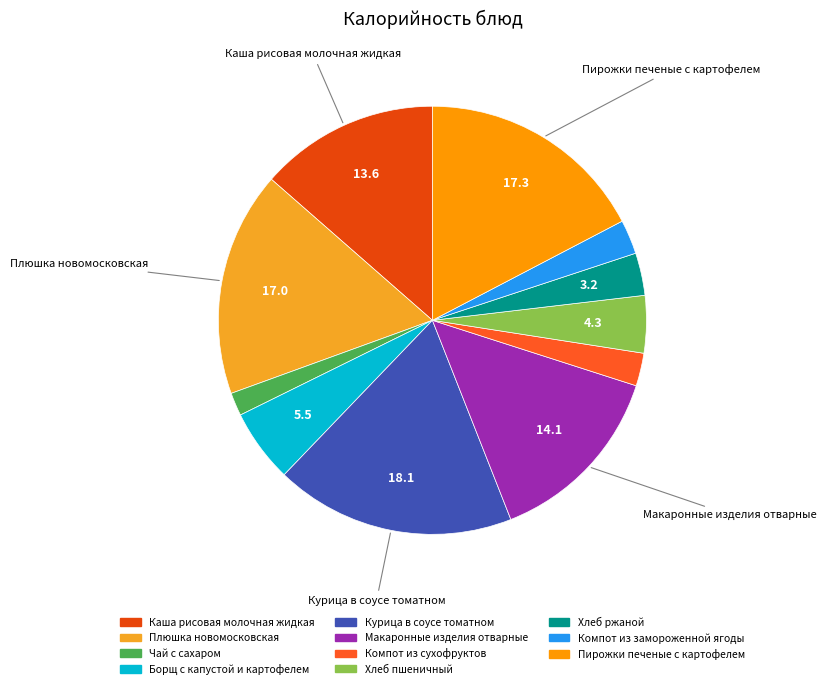

Does any single category account for the majority?

No